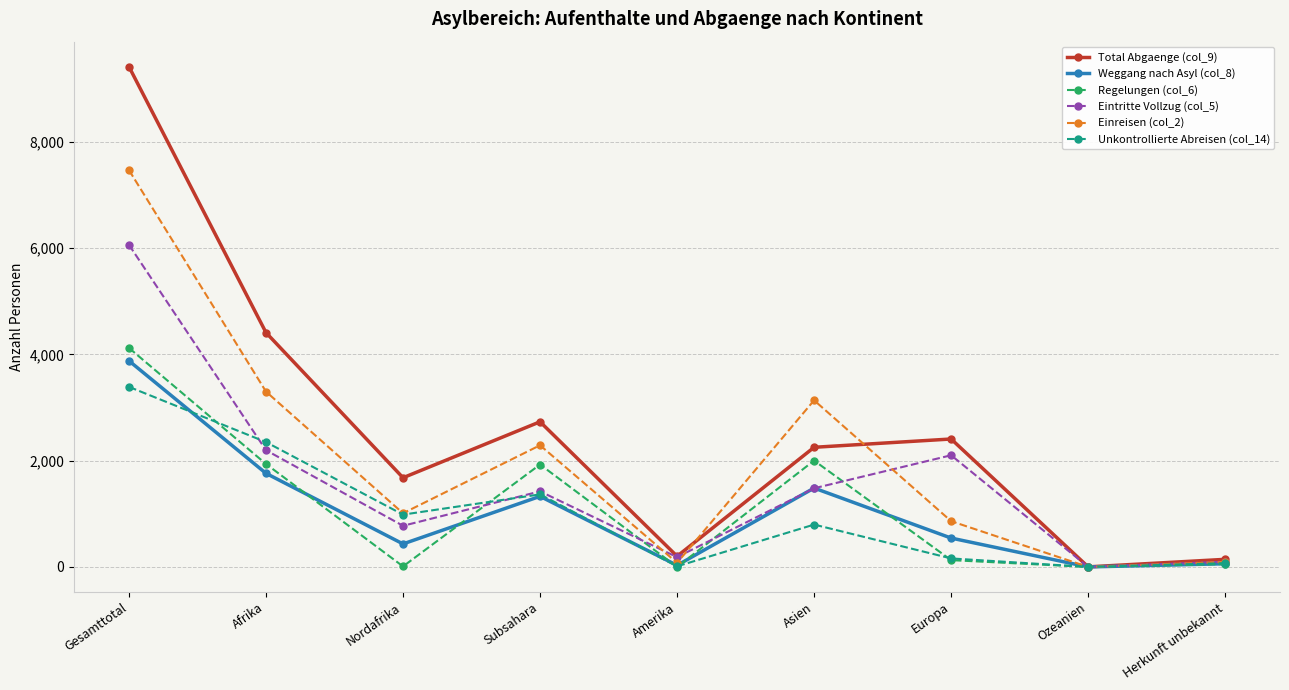

What is the maximum value shown in the chart?

9412